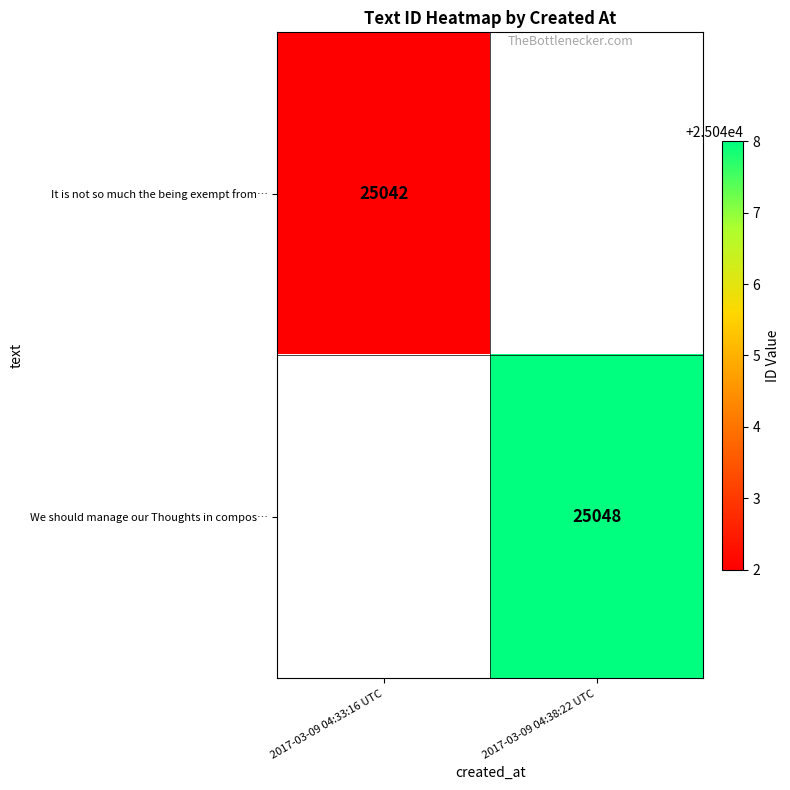

Is it true that It is not so much the being exempt from… equals 6135.7 at 2017-03-09 04:33:16 UTC?

False